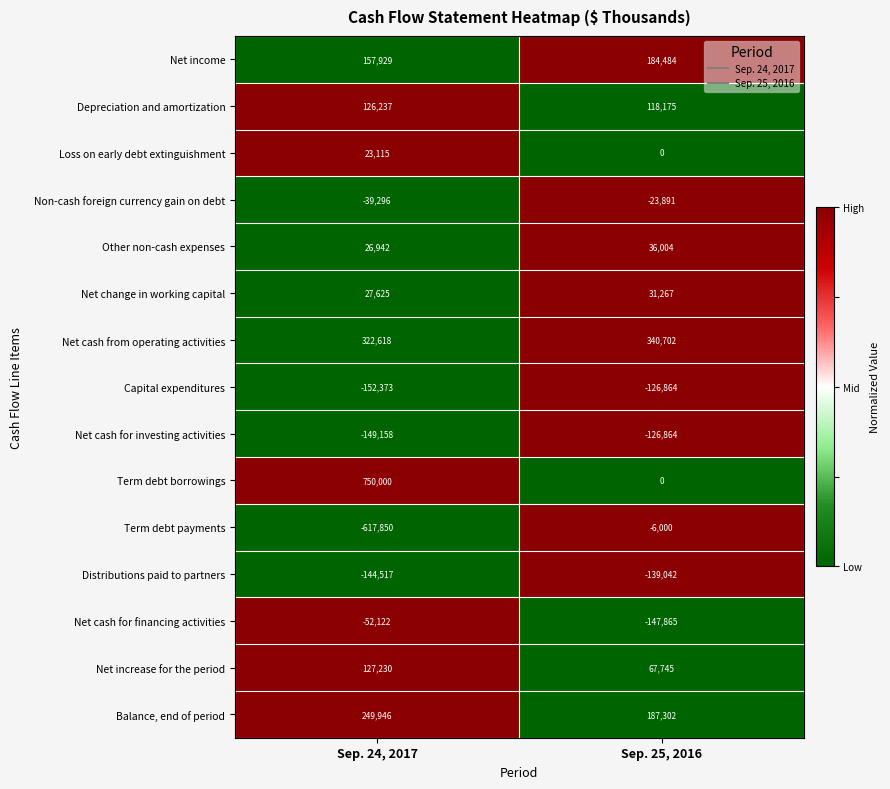

Count the number of data series in this chart.

15